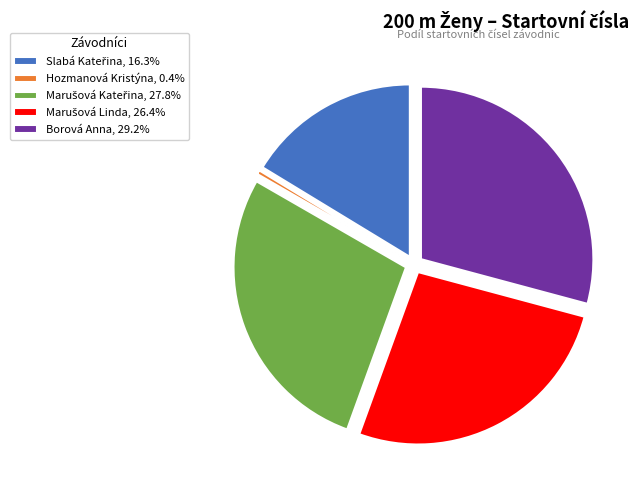

How many slices are in this pie chart?

5